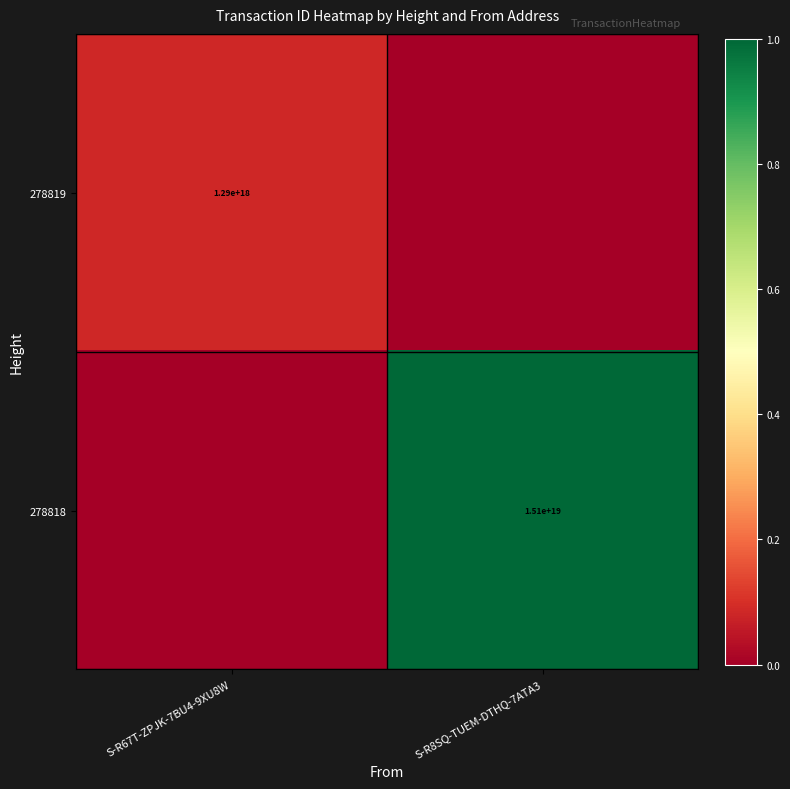

The value of 278818 at S-R8SQ-TUEM-DTHQ-7ATA3 is 23206137661330567168. True or false?

False